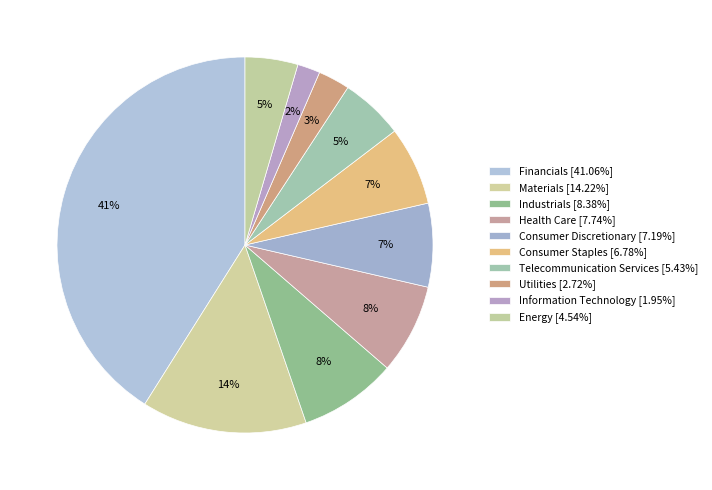

Is Energy the majority of the pie?

No